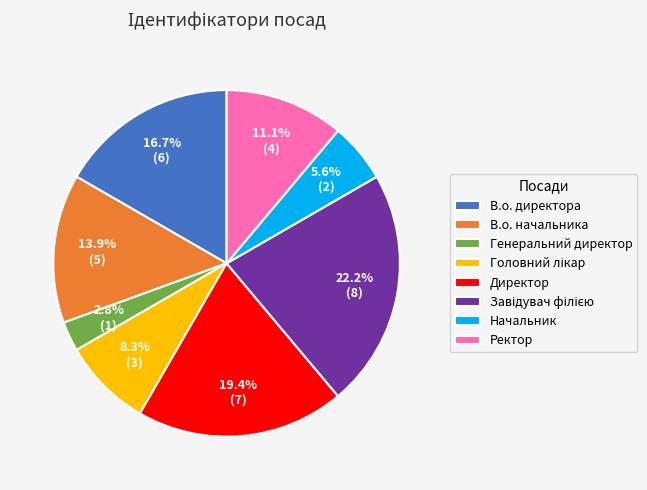

Does Начальник represent more than half of the total?

No